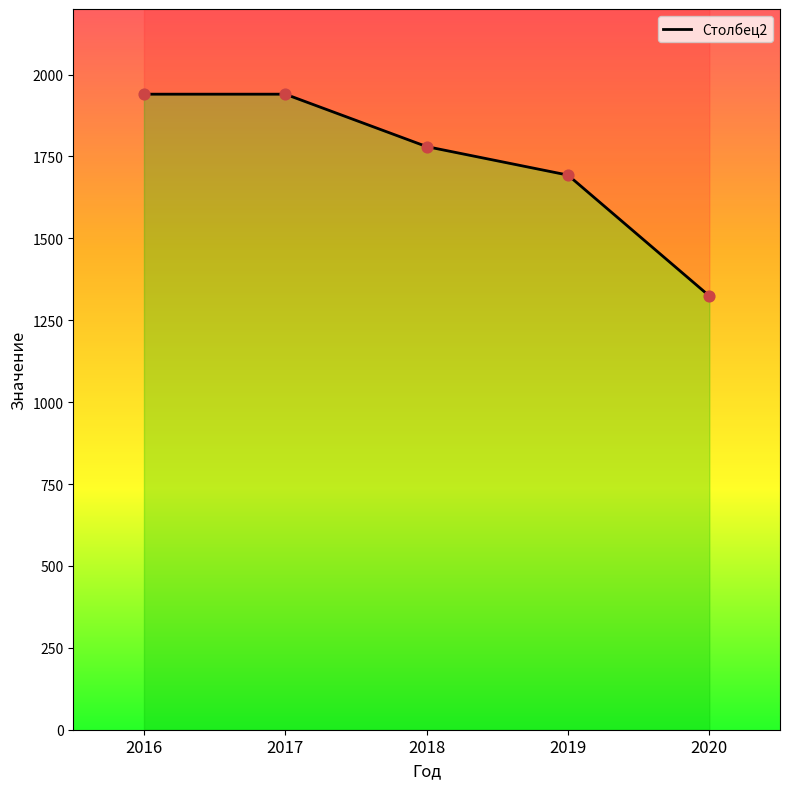

What is the change in value from 2016 to 2018?

-160